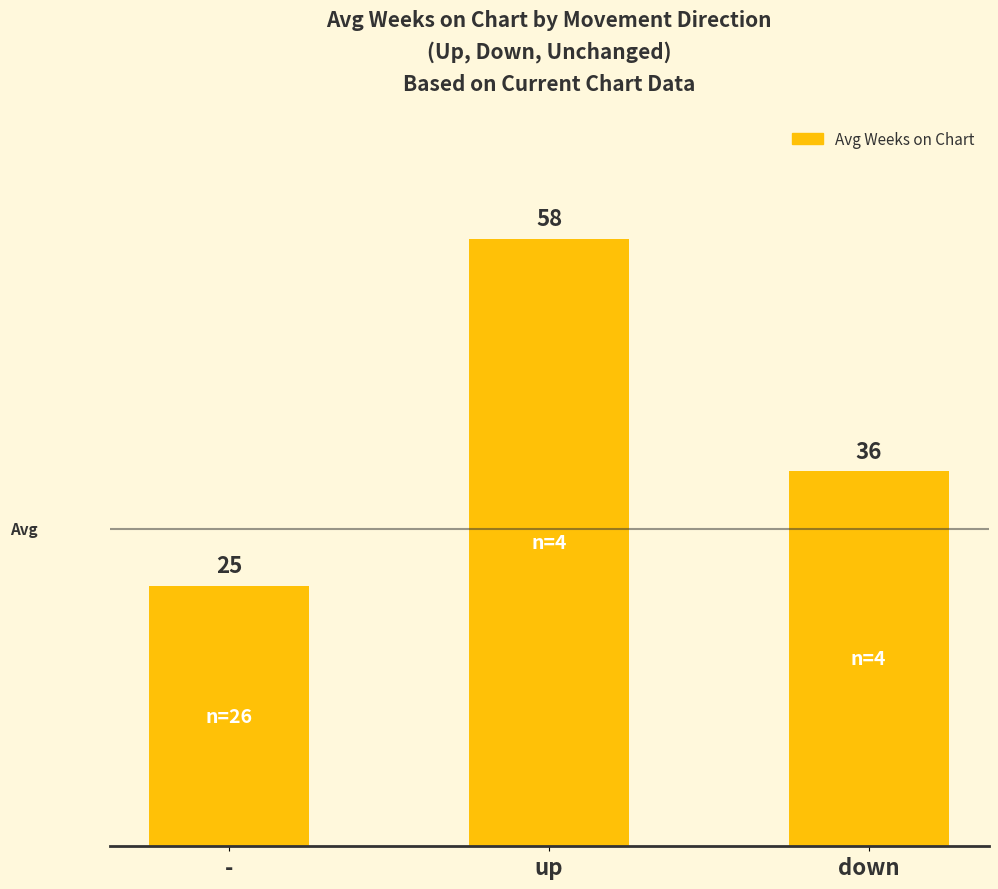

Are the bars horizontal?

No